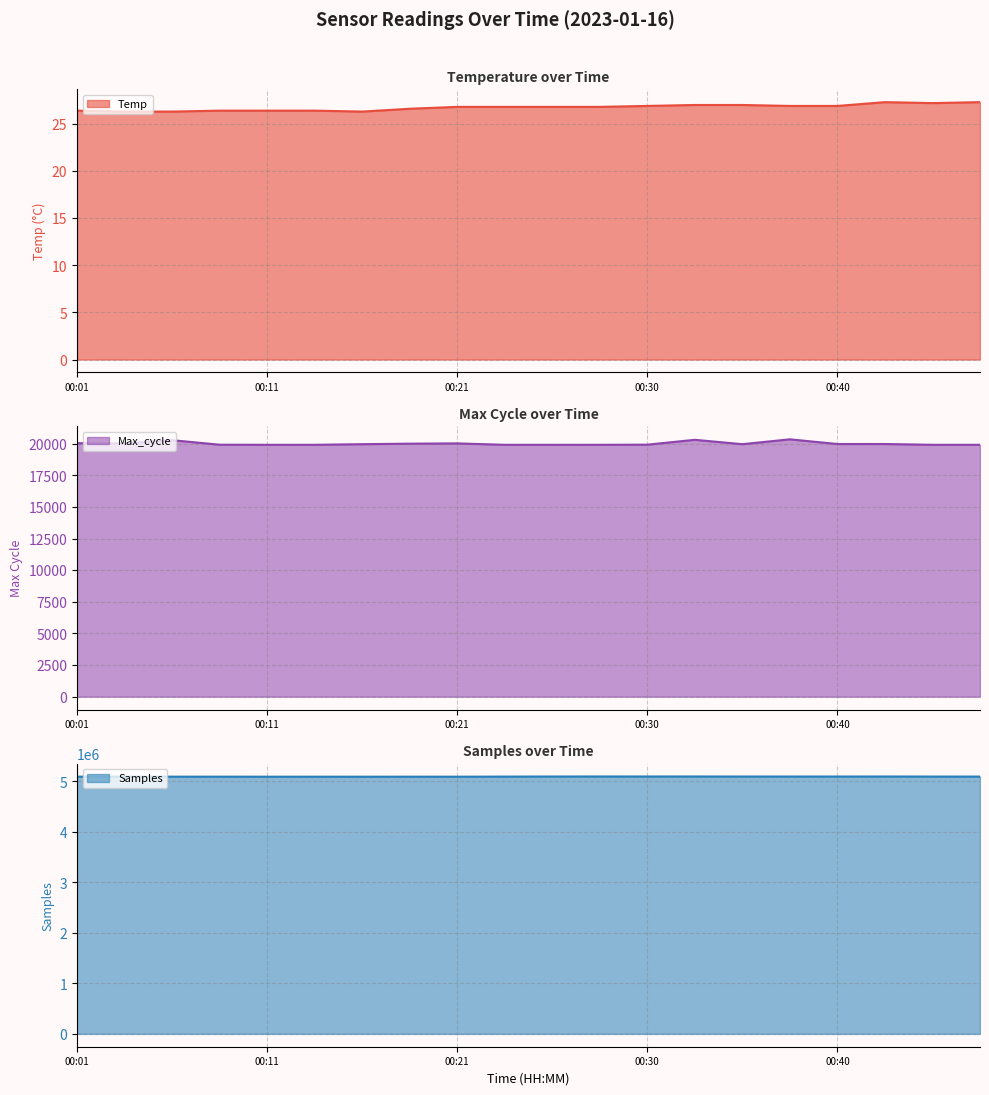

Reading left to right, extract all data points from this chart.

Temp: 00:01=26.4	00:03=26.3	00:06=26.3	00:08=26.4	00:11=26.4	00:13=26.4	00:16=26.3	00:18=26.6	00:21=26.8	00:23=26.8	00:25=26.8	00:28=26.8	00:30=26.9	00:33=27.0	00:35=27.0	00:38=26.9	00:40=26.9	00:43=27.3	00:45=27.2	00:47=27.3
Max_cycle: 00:01=20037.0	00:03=20017.0	00:06=20274.0	00:08=19916.0	00:11=19908.0	00:13=19908.0	00:16=19957.0	00:18=19999.0	00:21=20019.0	00:23=19908.0	00:25=19908.0	00:28=19908.0	00:30=19919.0	00:33=20303.0	00:35=19957.0	00:38=20341.0	00:40=19970.0	00:43=19971.0	00:45=19908.0	00:47=19908.0
Samples: 00:01=5094730.0	00:03=5095367.0	00:06=5094556.0	00:08=5094484.0	00:11=5093671.0	00:13=5093752.0	00:16=5093391.0	00:18=5093976.0	00:21=5093757.0	00:23=5095680.0	00:25=5097231.0	00:28=5097932.0	00:30=5097611.0	00:33=5097721.0	00:35=5097096.0	00:38=5096794.0	00:40=5096740.0	00:43=5097575.0	00:45=5096294.0	00:47=5096173.0